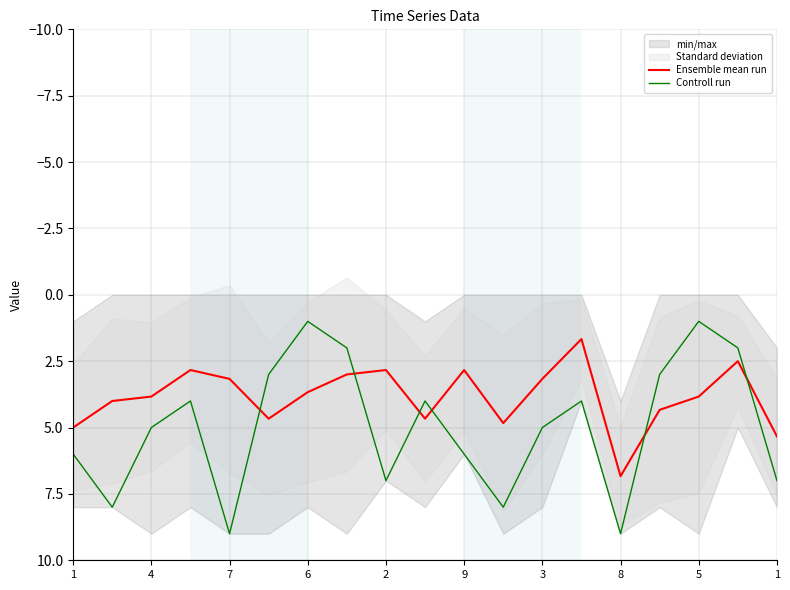

What is the label of the 6th point from the left?

9